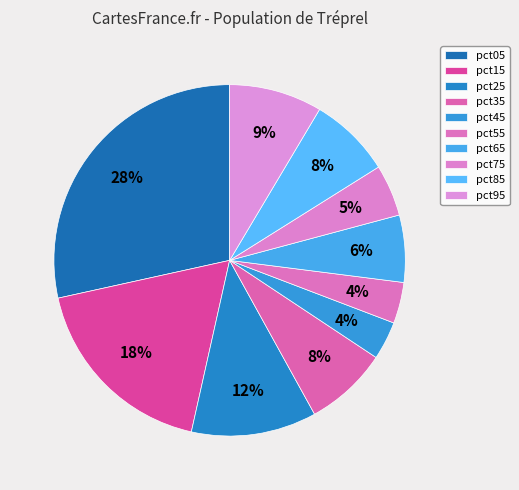

How many segments does this pie chart have?

10